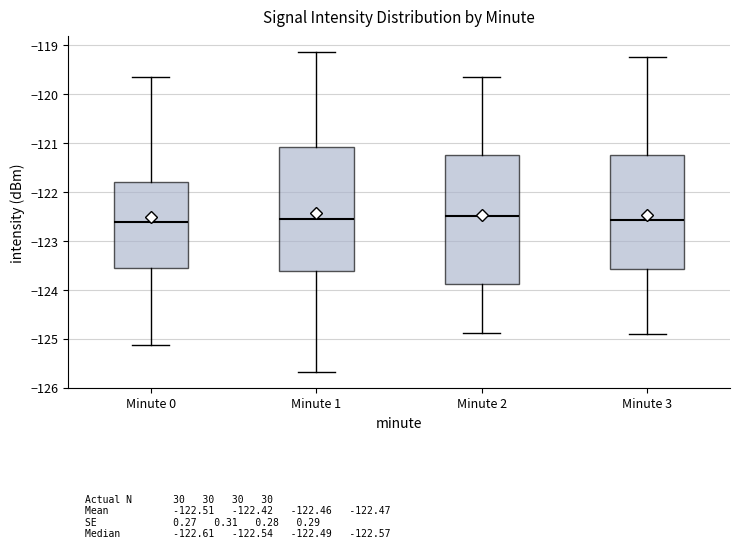

Comparing the boxes themselves (not the whiskers), which one is the tallest?

Minute 2